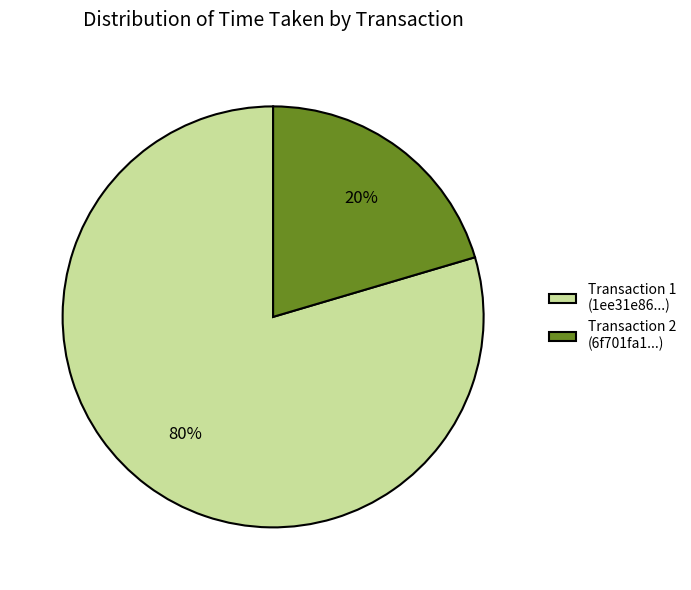

Between Transaction 1 (1ee31e86...) and Transaction 2 (6f701fa1...), which is larger?

Transaction 1 (1ee31e86...)